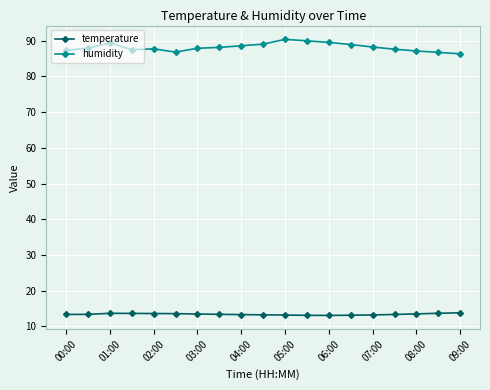

What is the highest value of the temperature series?

13.8